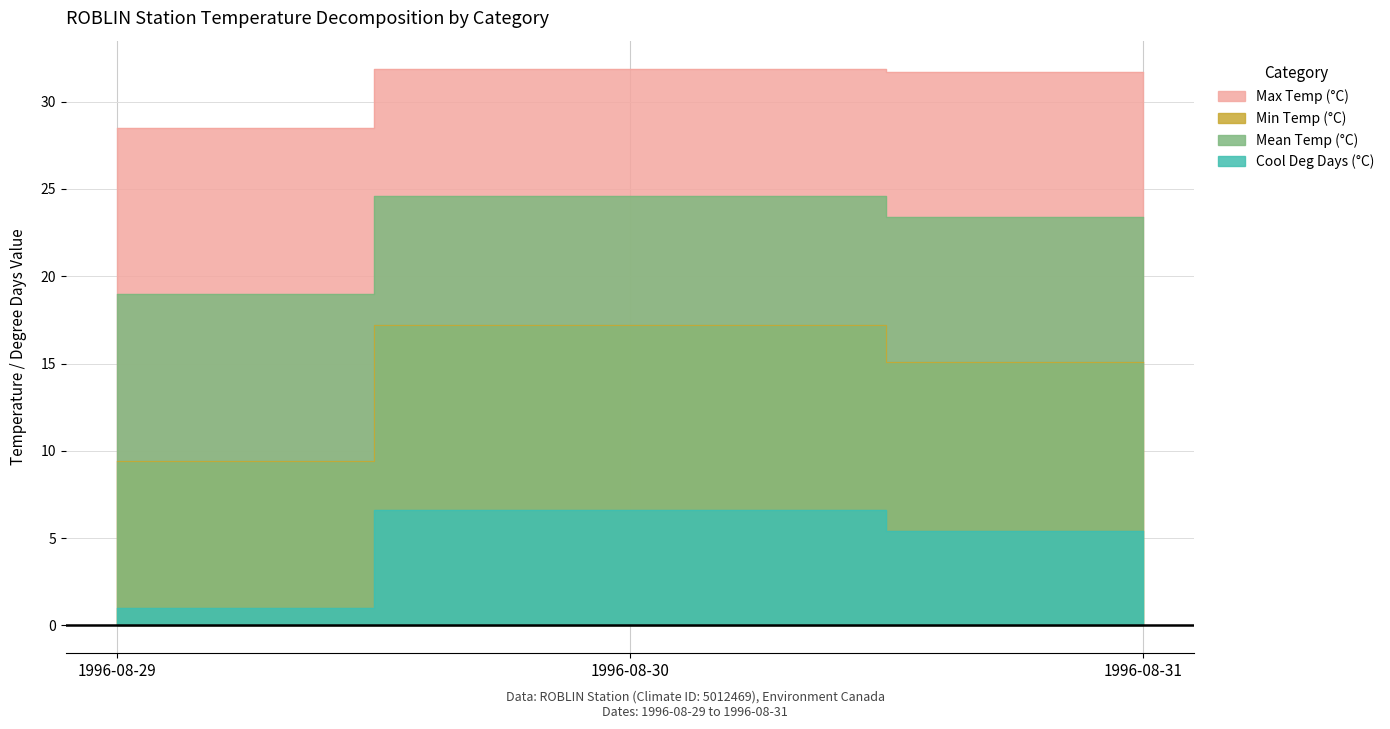

How many lines are shown in the chart?

4